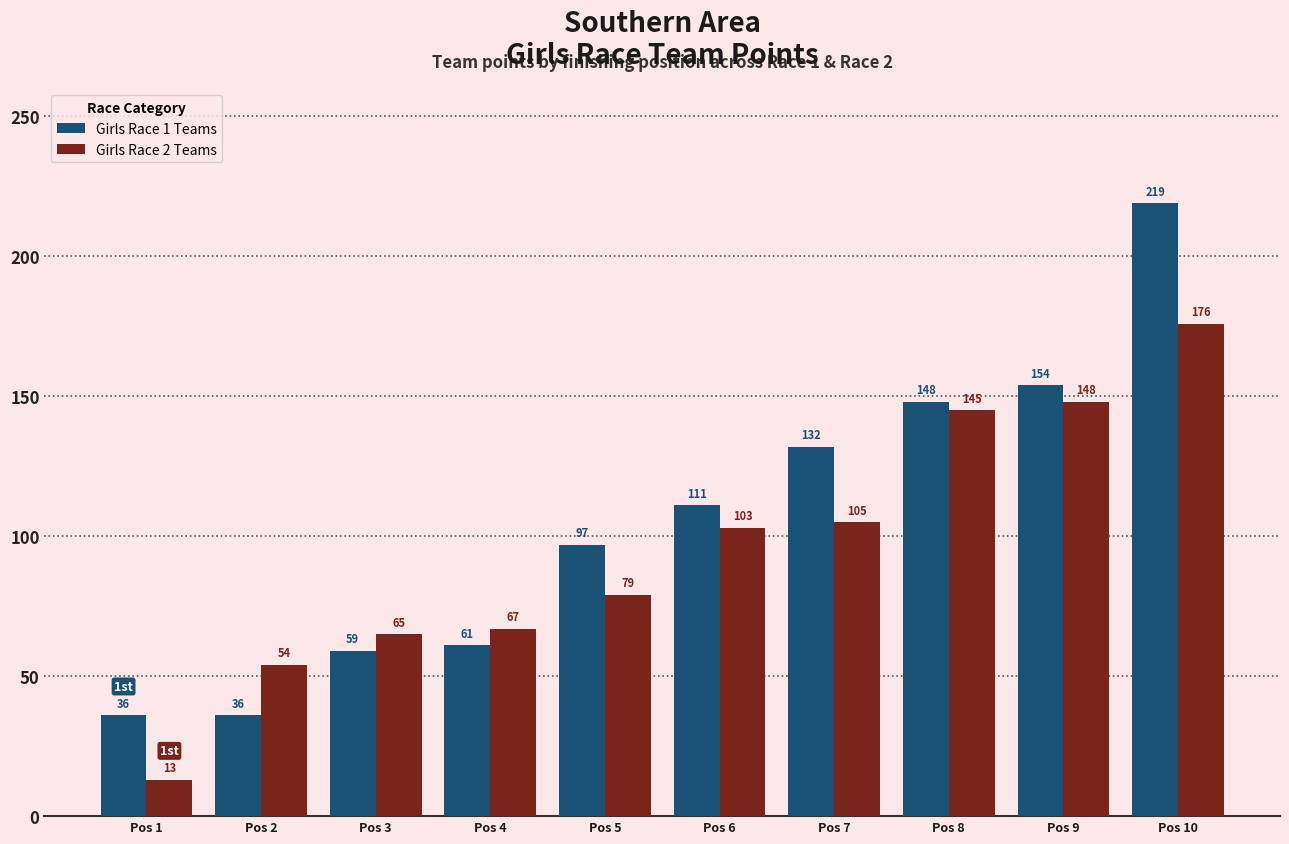

Which label corresponds to the smallest value in the chart?

Pos 1